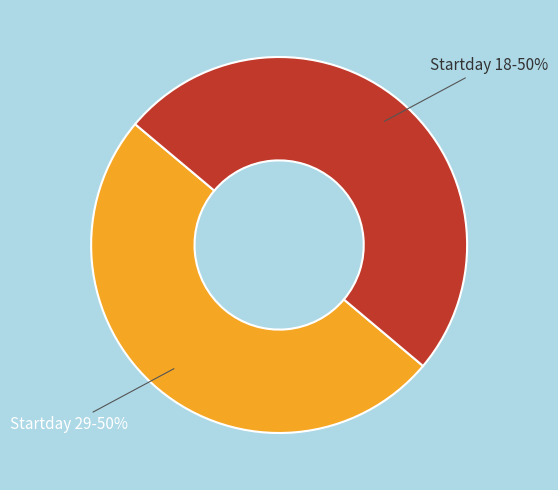

How many slices are in this pie chart?

2